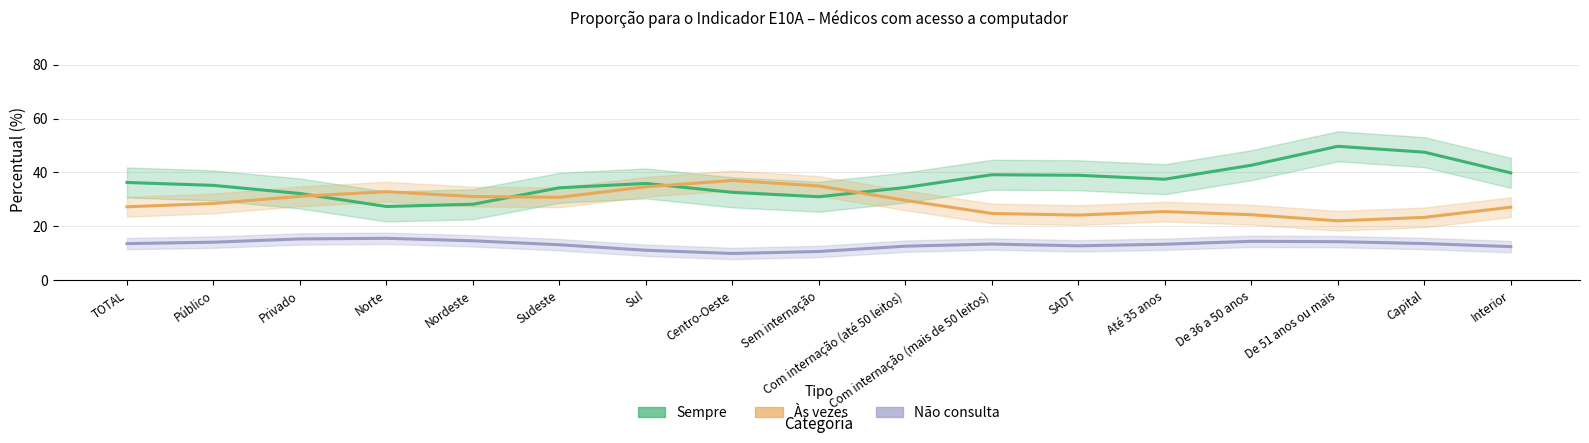

Is this an area chart (filled region under the line)?

No